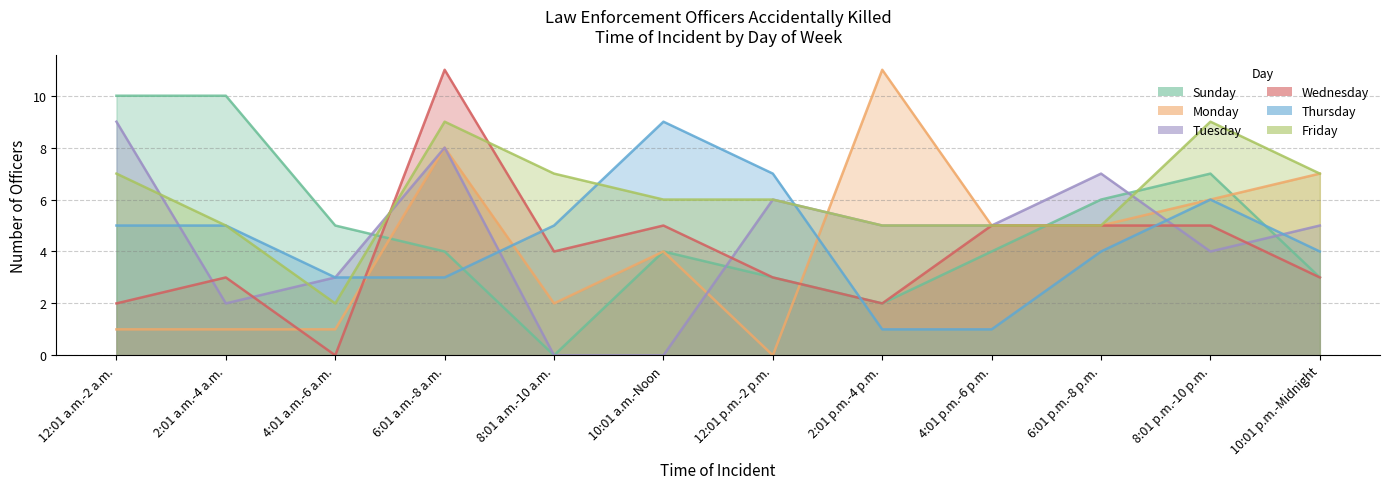

Is it true that Tuesday equals 3 at 2:01 p.m.-4 p.m.?

False